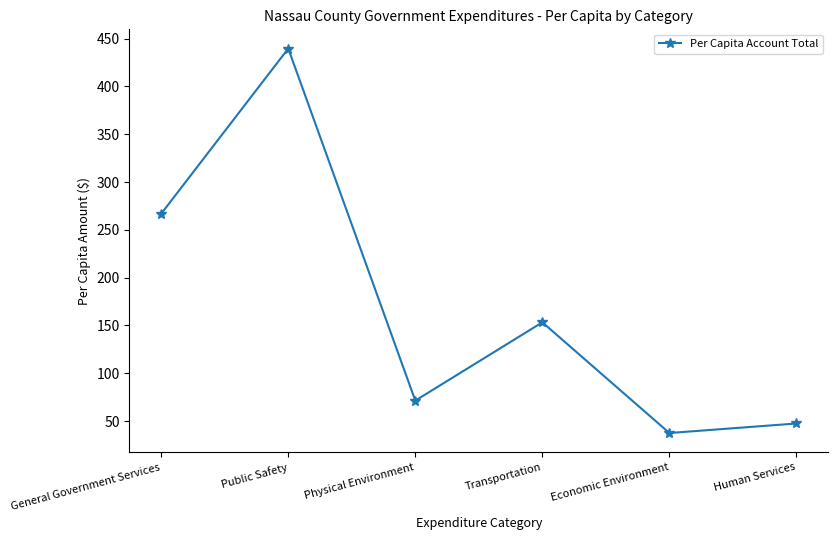

True or false: the data shows 392.9 at General Government Services.

False